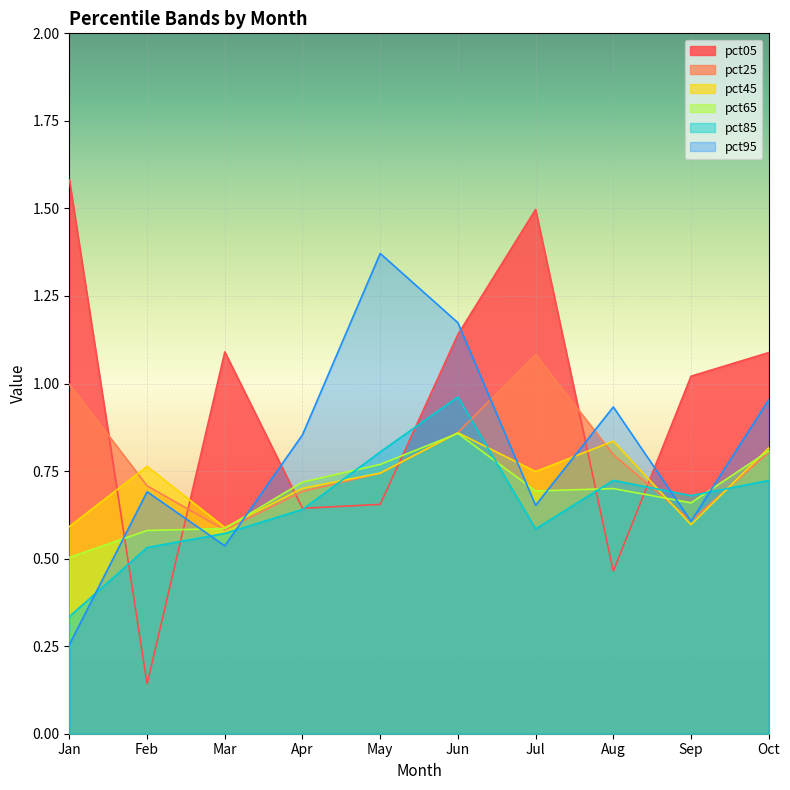

What is the total value across all series at Oct?

5.2